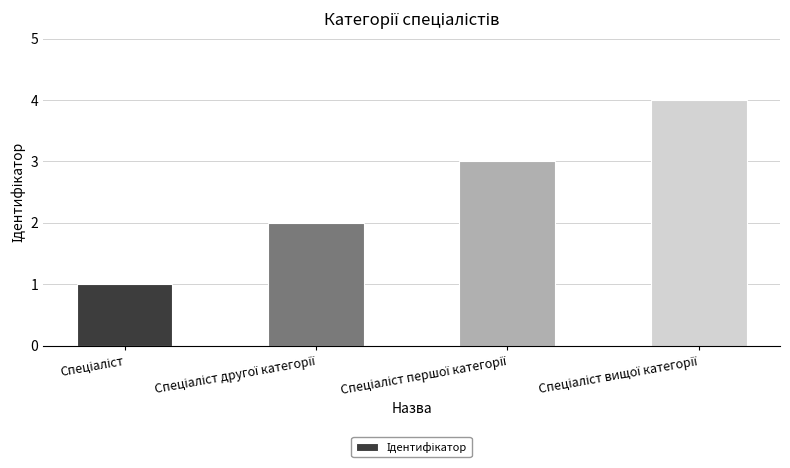

What is the greatest value displayed?

4